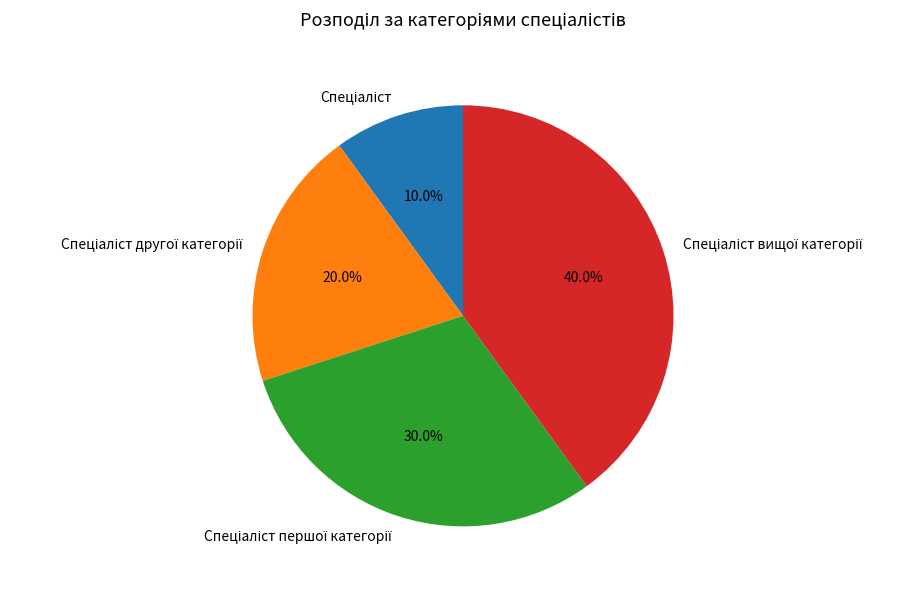

Does any single category account for the majority?

No